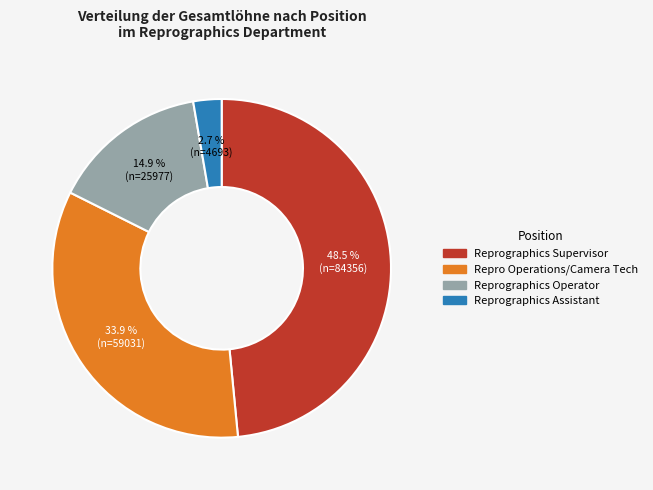

To the nearest percent, what percentage of the pie is Repro Operations/Camera Tech?

34%